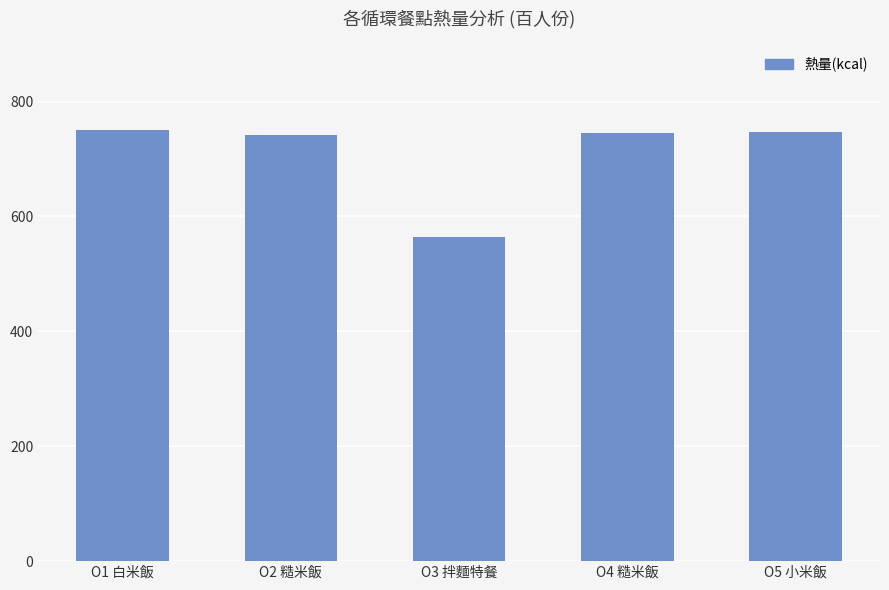

What is the minimum value shown in the chart?

564